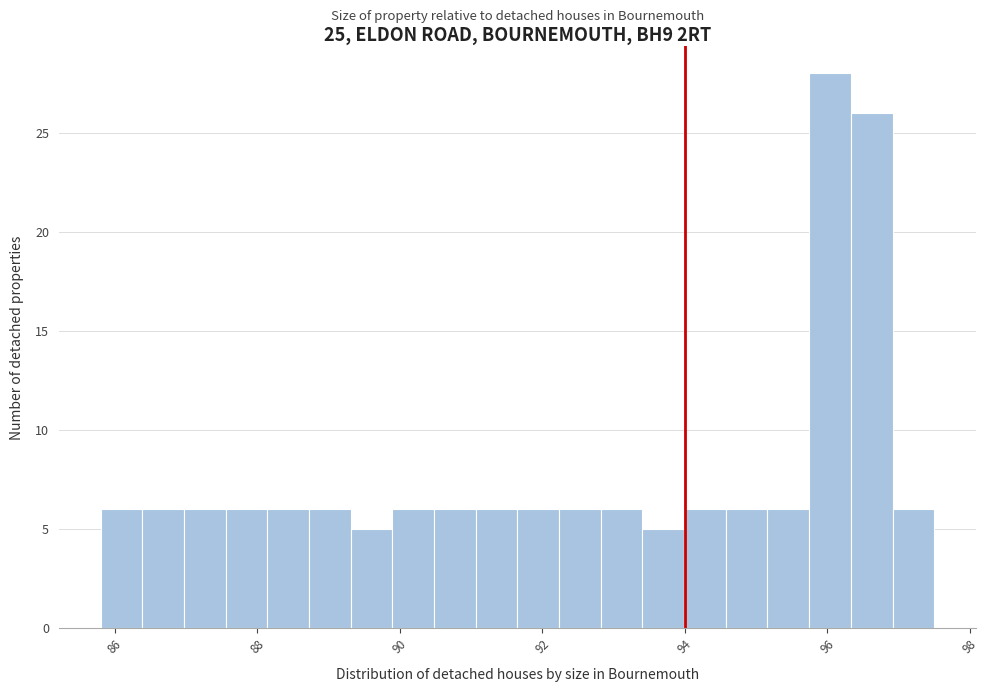

Around what value on the x-axis is the tallest bar? Give the approximate position of its centre, as read against the axis.

96.0